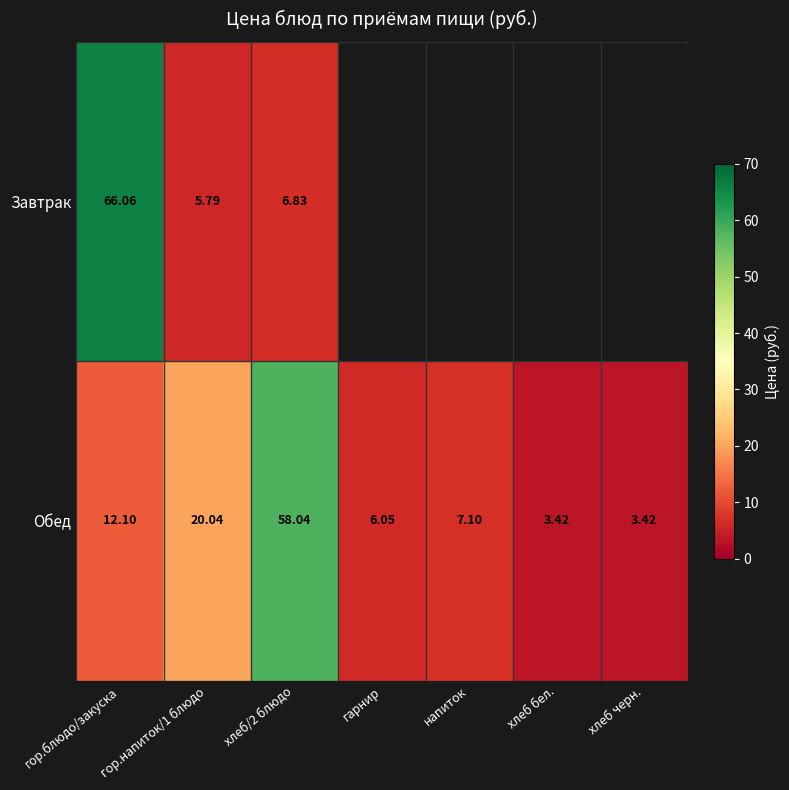

Is the value of Обед at хлеб/2 блюдо greater than the value of Завтрак at гор.напиток/1 блюдо?

Yes